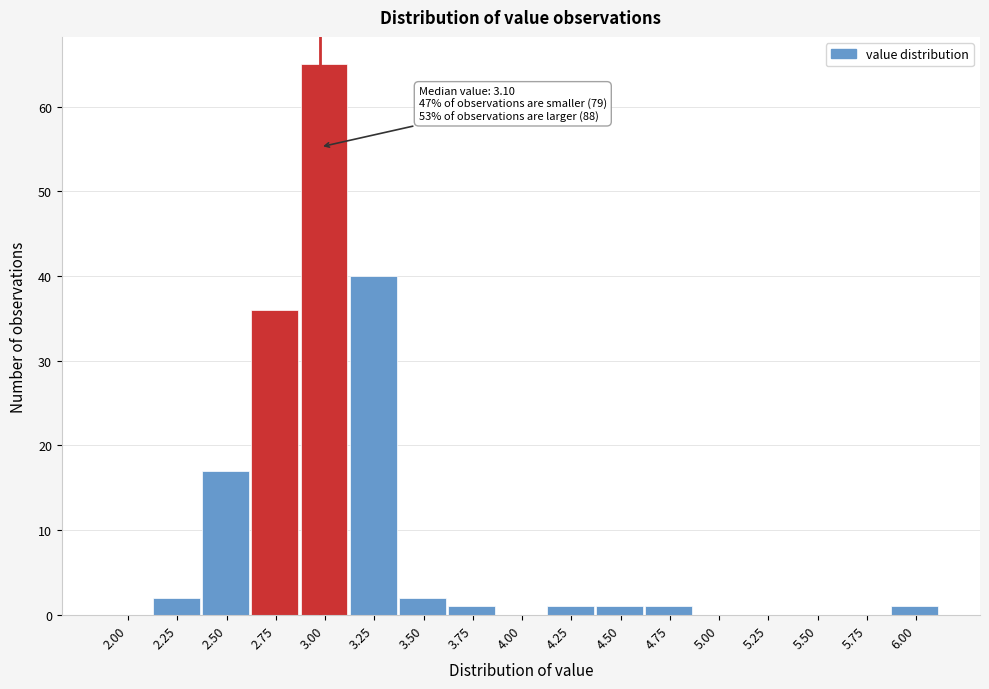

Reading left to right, extract all data points from this chart.

2.00=0	2.25=2	2.50=17	2.75=36	3.00=65	3.25=40	3.50=2	3.75=1	4.00=0	4.25=1	4.50=1	4.75=1	5.00=0	5.25=0	5.50=0	5.75=0	6.00=1